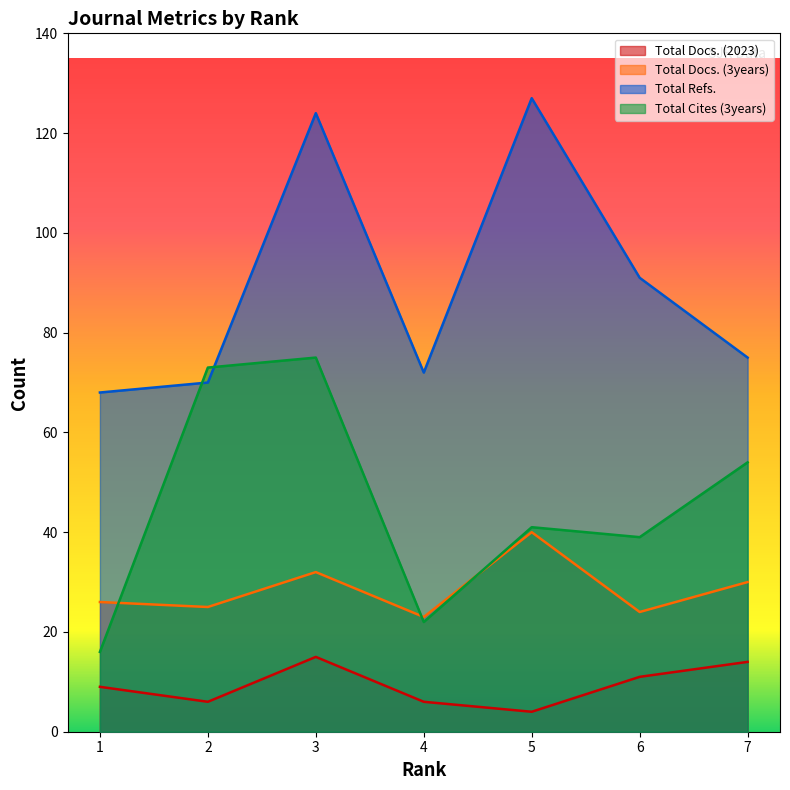

At which label is Total Cites (3years) closest to 45?

5